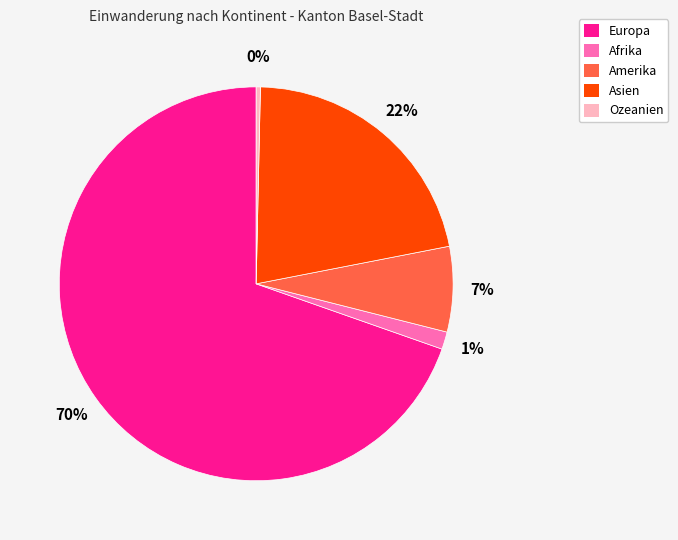

True or false: Asien accounts for 35% of the total.

False